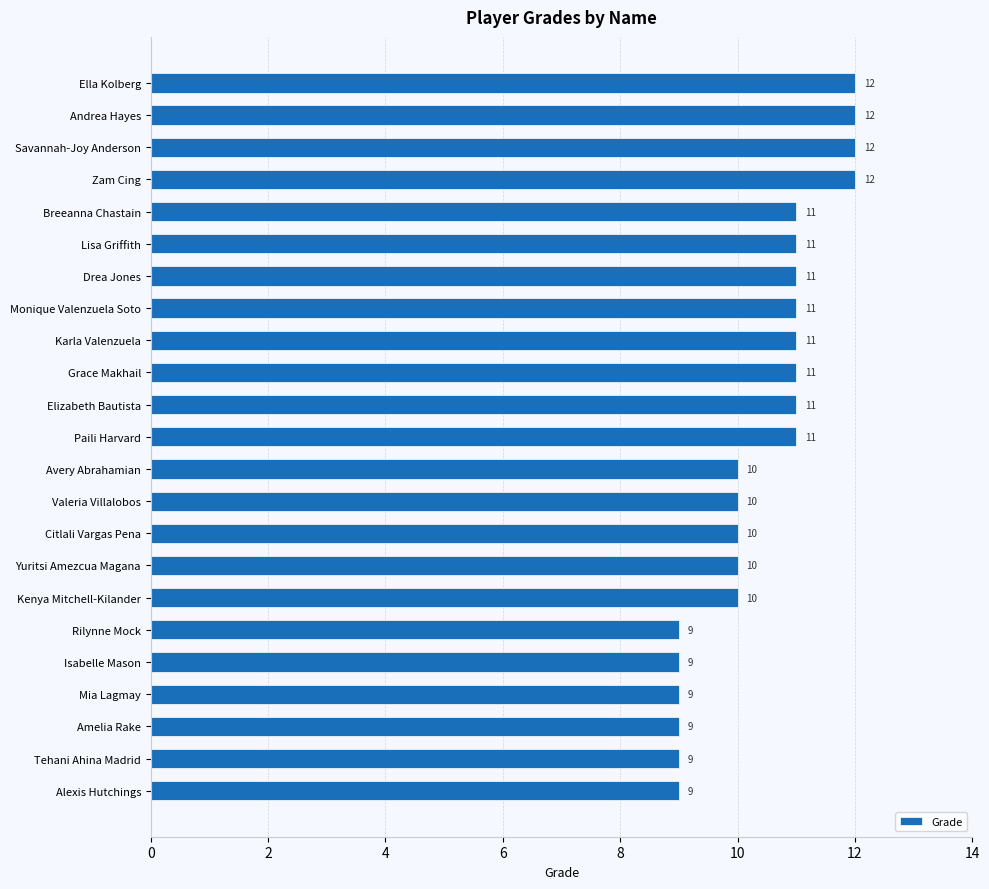

Reading top to bottom, list all the values displayed in this chart.

Ella Kolberg=12	Andrea Hayes=12	Savannah-Joy Anderson=12	Zam Cing=12	Breeanna Chastain=11	Lisa Griffith=11	Drea Jones=11	Monique Valenzuela Soto=11	Karla Valenzuela=11	Grace Makhail=11	Elizabeth Bautista=11	Paili Harvard=11	Avery Abrahamian=10	Valeria Villalobos=10	Citlali Vargas Pena=10	Yuritsi Amezcua Magana=10	Kenya Mitchell-Kilander=10	Rilynne Mock=9	Isabelle Mason=9	Mia Lagmay=9	Amelia Rake=9	Tehani Ahina Madrid=9	Alexis Hutchings=9